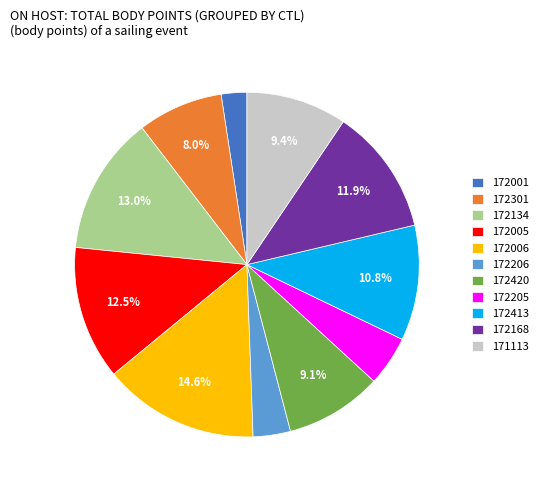

To the nearest percent, what is the difference between the largest and smallest slice percentages?

12%